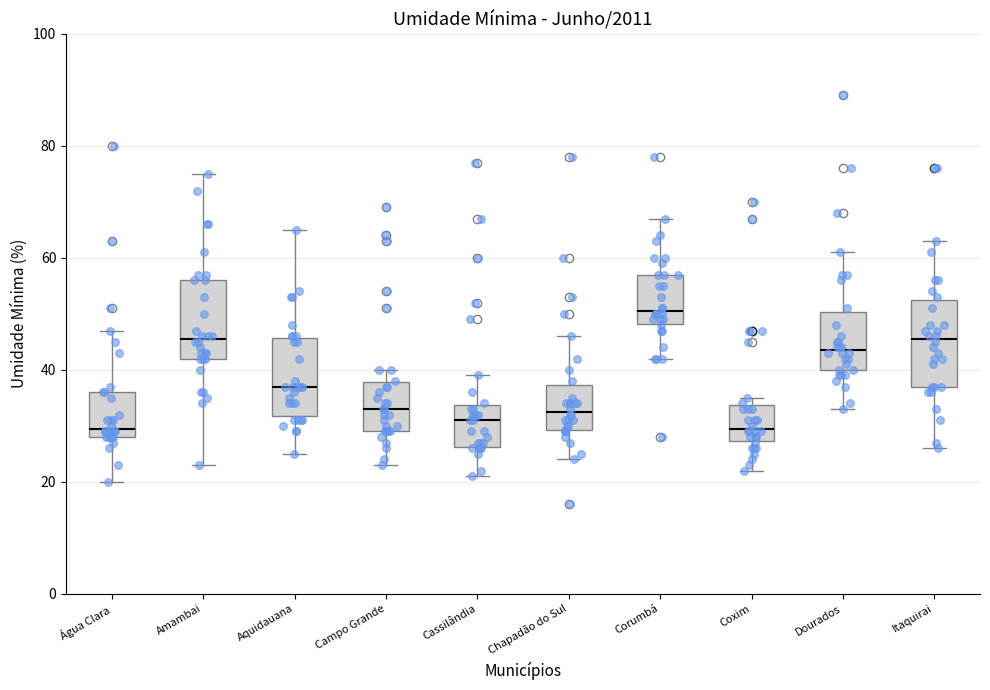

Reading left to right, transcribe this box plot: for each box, give where its median line is, the range the box spans, and where its two whiskers end, as read against the y-axis. The values are not printed on the chart, so give them approximately, as read against the axis.

Água Clara: median 30, box 28 to 36, whiskers 20 to 48
Amambai: median 46, box 42 to 56, whiskers 24 to 76
Aquidauana: median 38, box 32 to 46, whiskers 26 to 66
Campo Grande: median 34, box 30 to 38, whiskers 24 to 40
Cassilândia: median 32, box 26 to 34, whiskers 22 to 40
Chapadão do Sul: median 32, box 30 to 38, whiskers 24 to 46
Corumbá: median 50, box 48 to 58, whiskers 42 to 68
Coxim: median 30, box 28 to 34, whiskers 22 to 36
Dourados: median 44, box 40 to 50, whiskers 34 to 62
Itaquirai: median 46, box 38 to 52, whiskers 26 to 64